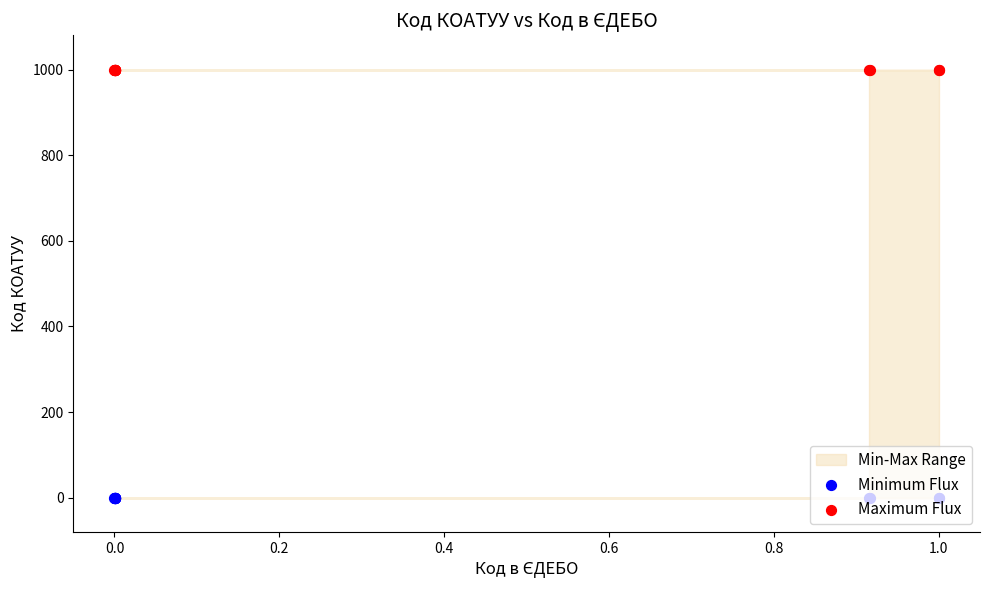

Which series contains the lowest Y value?

Minimum Flux